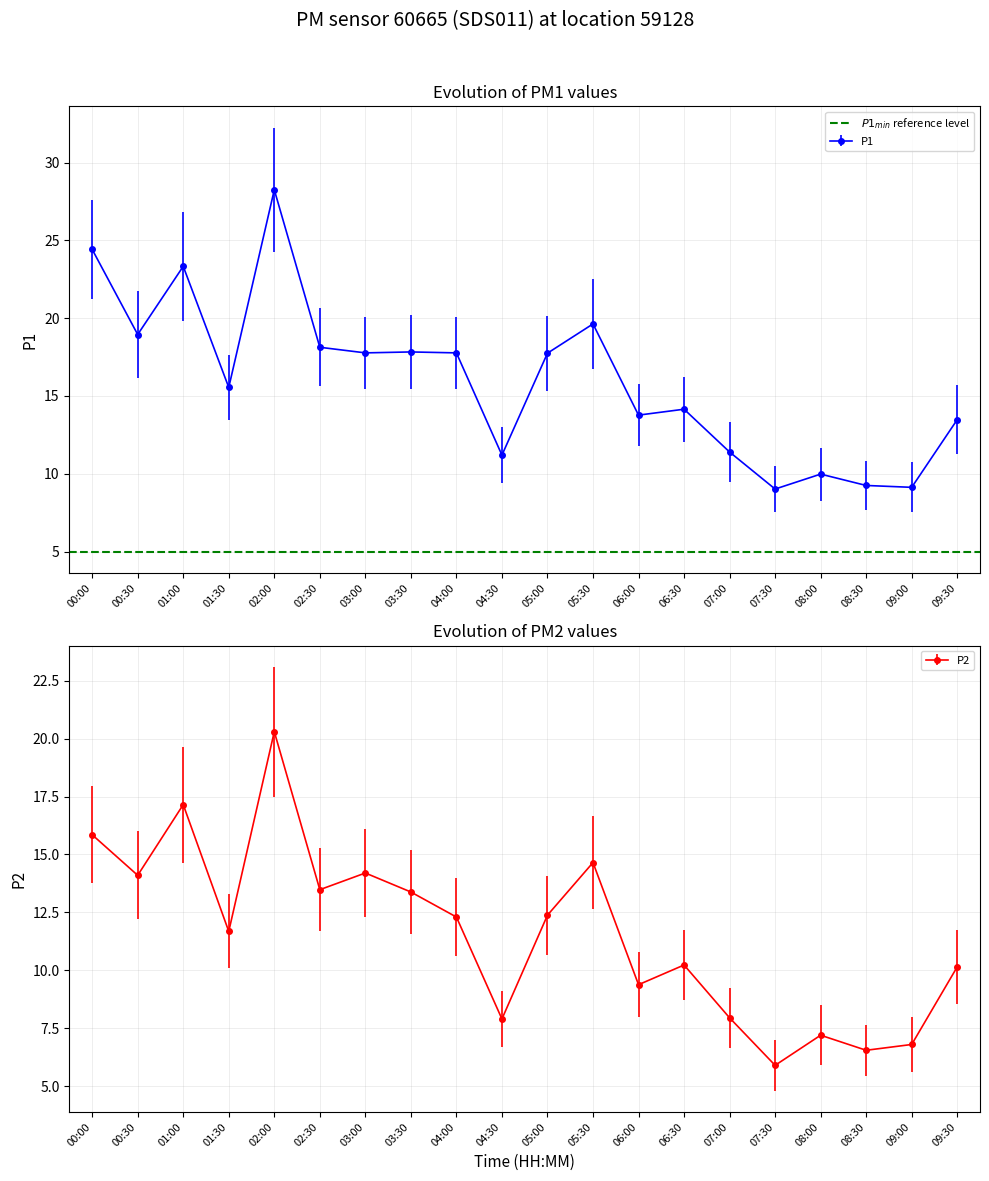

How many interior local peaks does the P2 series have?

6